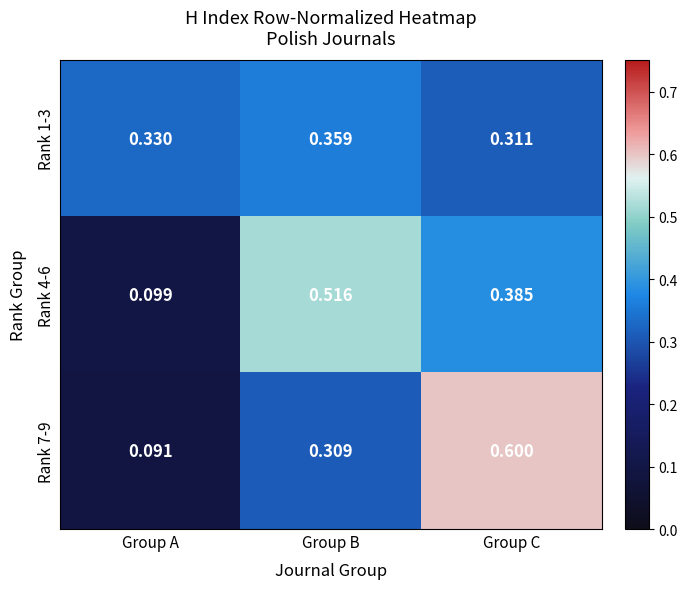

Which series changed the most between Group B and Group C?

Rank 7-9